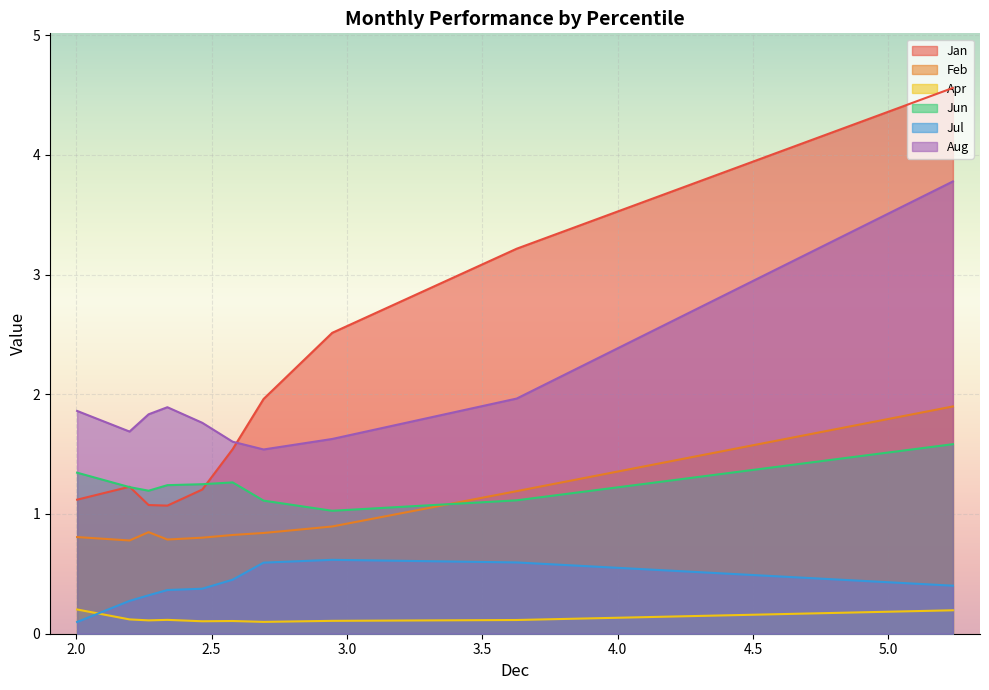

Does the chart display data point markers on the line(s)?

No